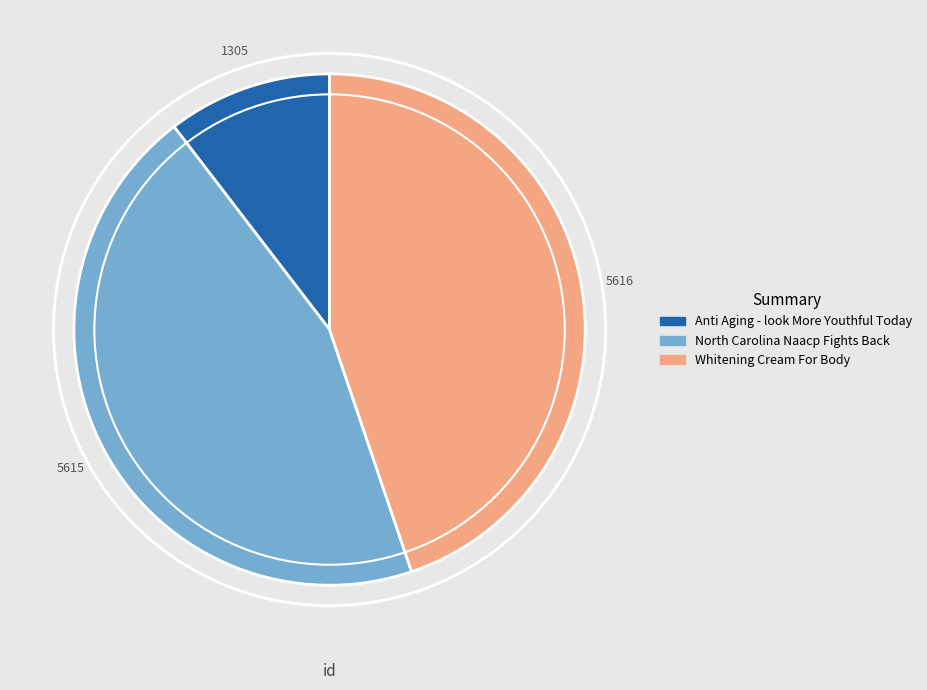

Is it true that North Carolina Naacp Fights Back is 45% of the pie?

True